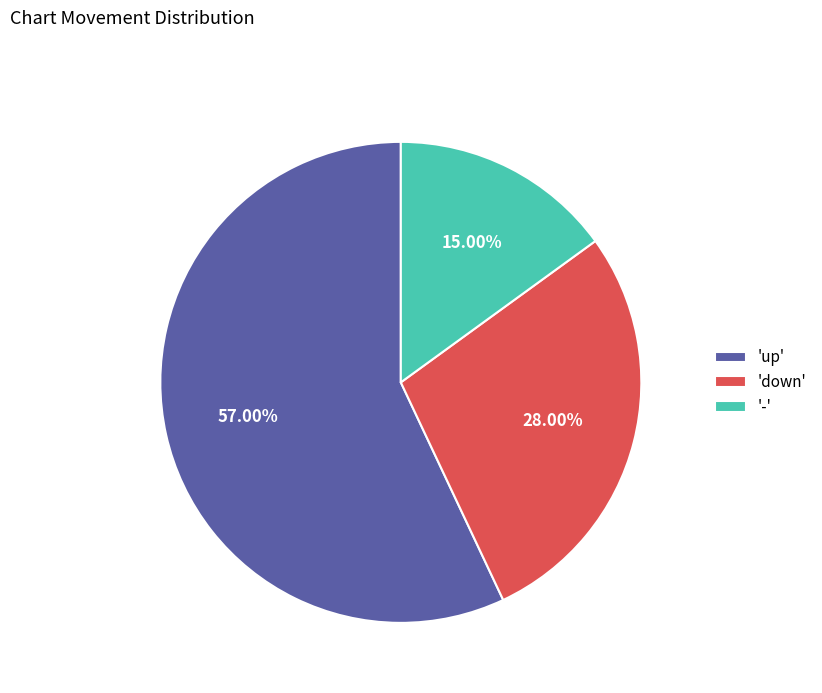

Is the sum of 'down' and 'up' greater than half?

Yes